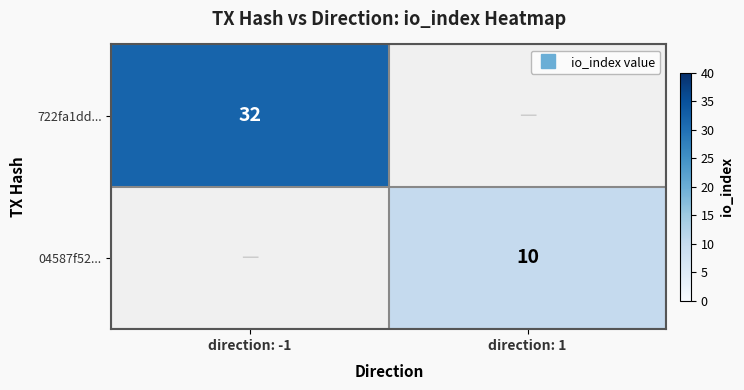

Which series has the largest range (max minus min)?

722fa1dd...